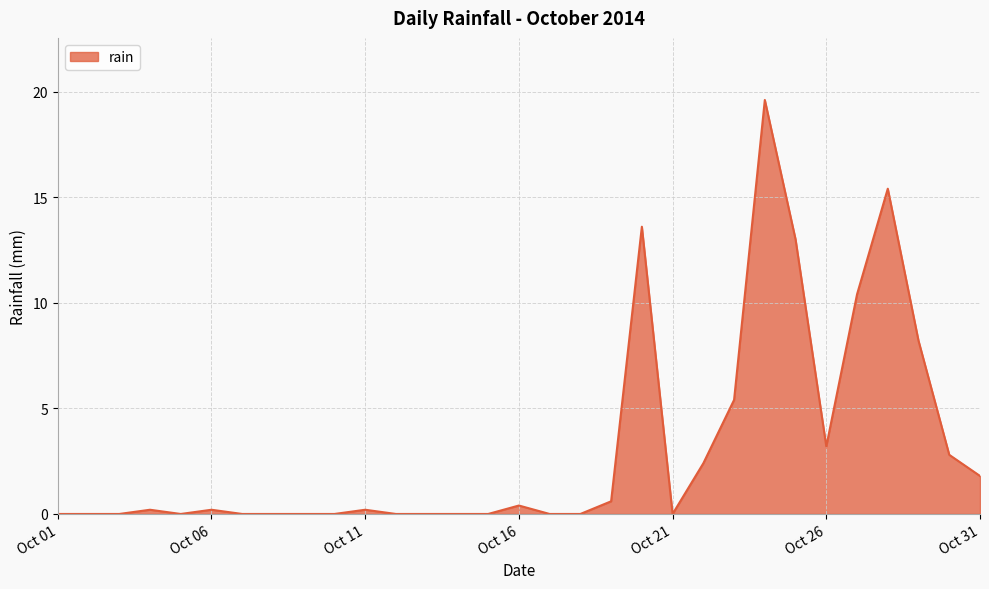

What is the difference between the maximum and minimum values?

19.6